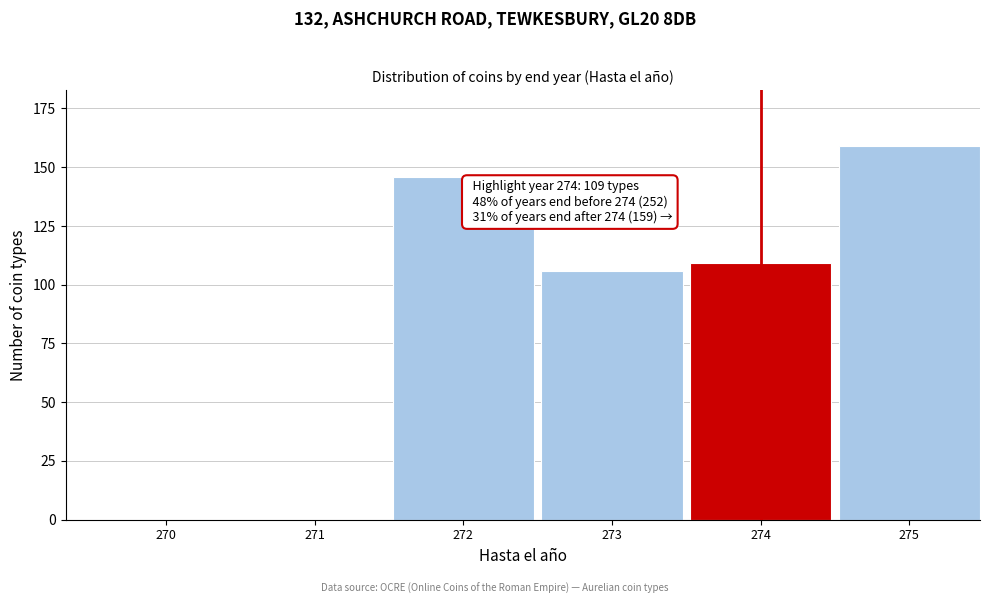

Reading left to right, what are all the values shown in this chart?

270=0	271=0	272=146	273=106	274=109	275=159